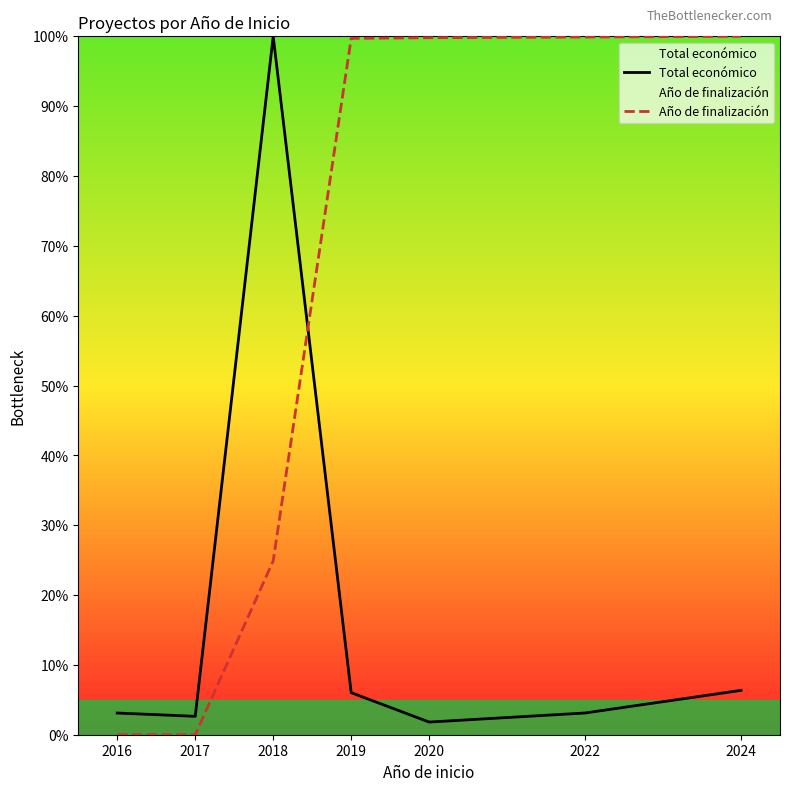

Is the value of Total económico at 2017 greater than the value of Año de finalización at 2018?

No